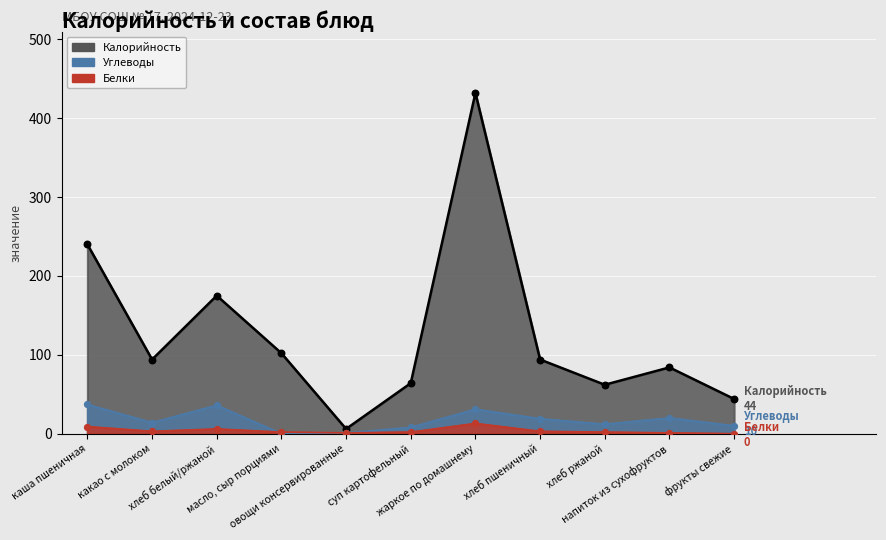

At how many categories does at least one series exceed 408?

1